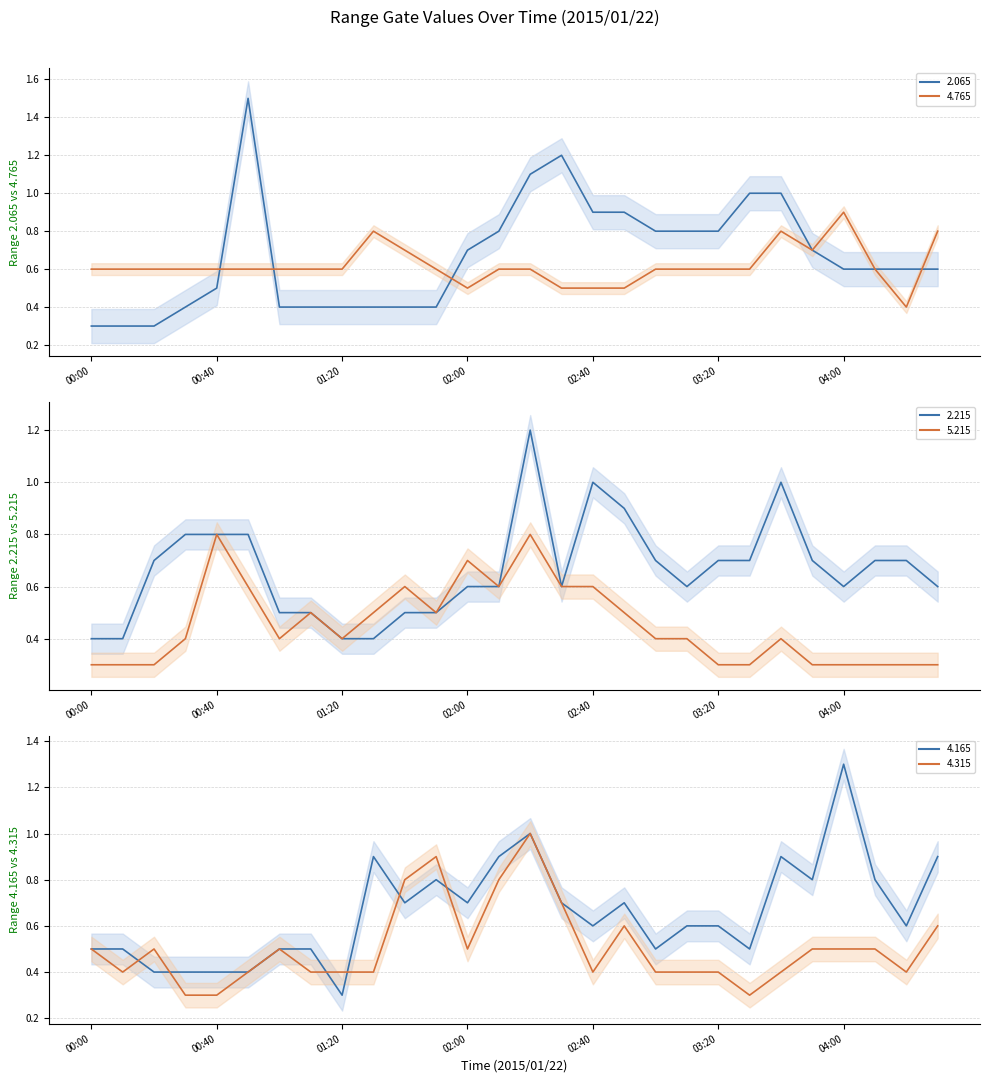

Is it true that 4.165 equals 0.2 at 01:00?

False